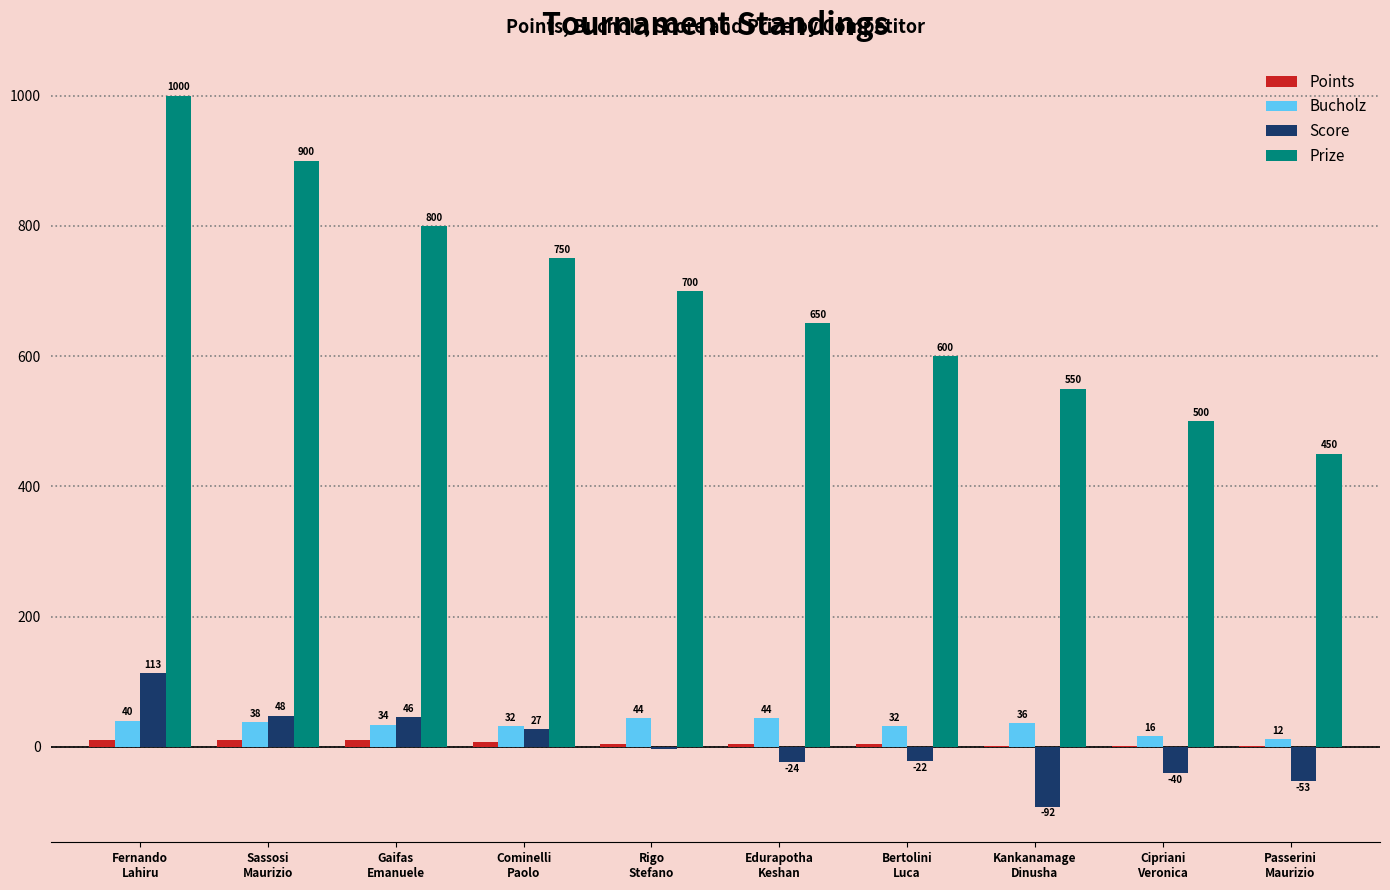

What is the greatest value displayed?

1000